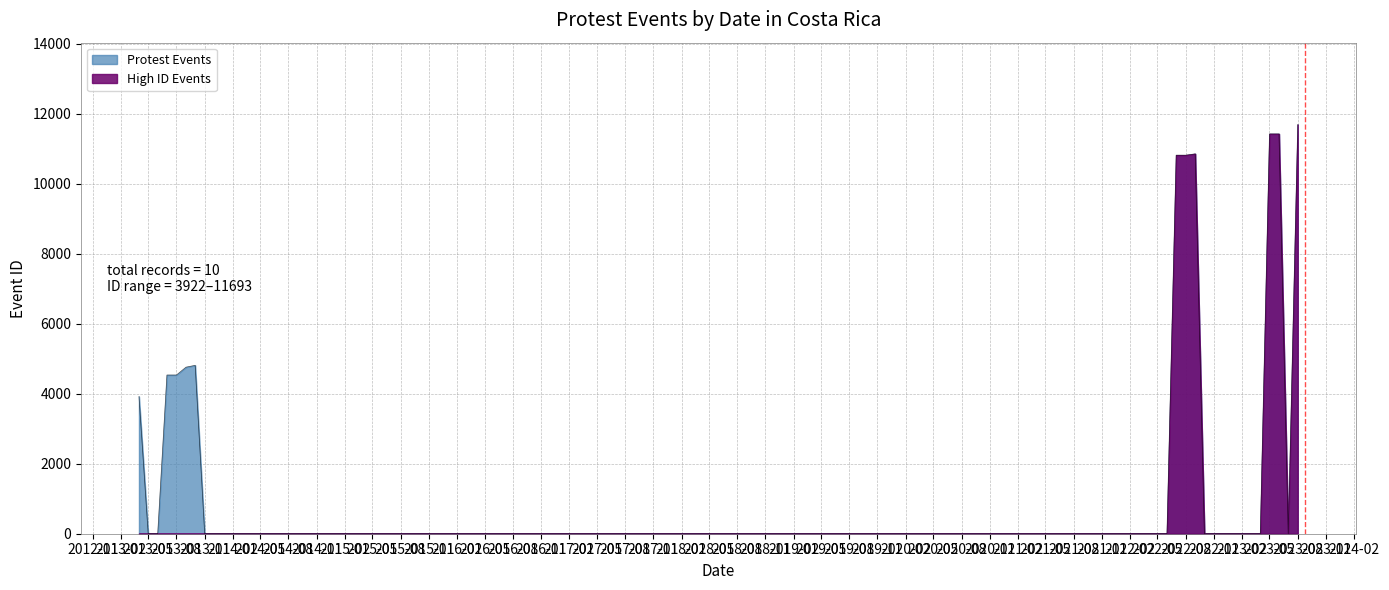

True or false: the data shows 2860 at 2013-09-10.

False